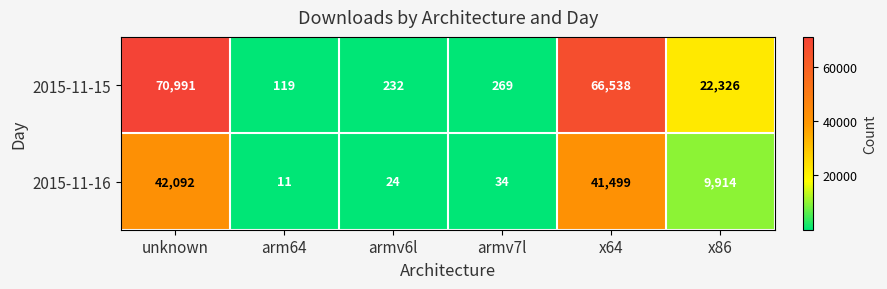

Which series has the largest total across all categories?

2015-11-15